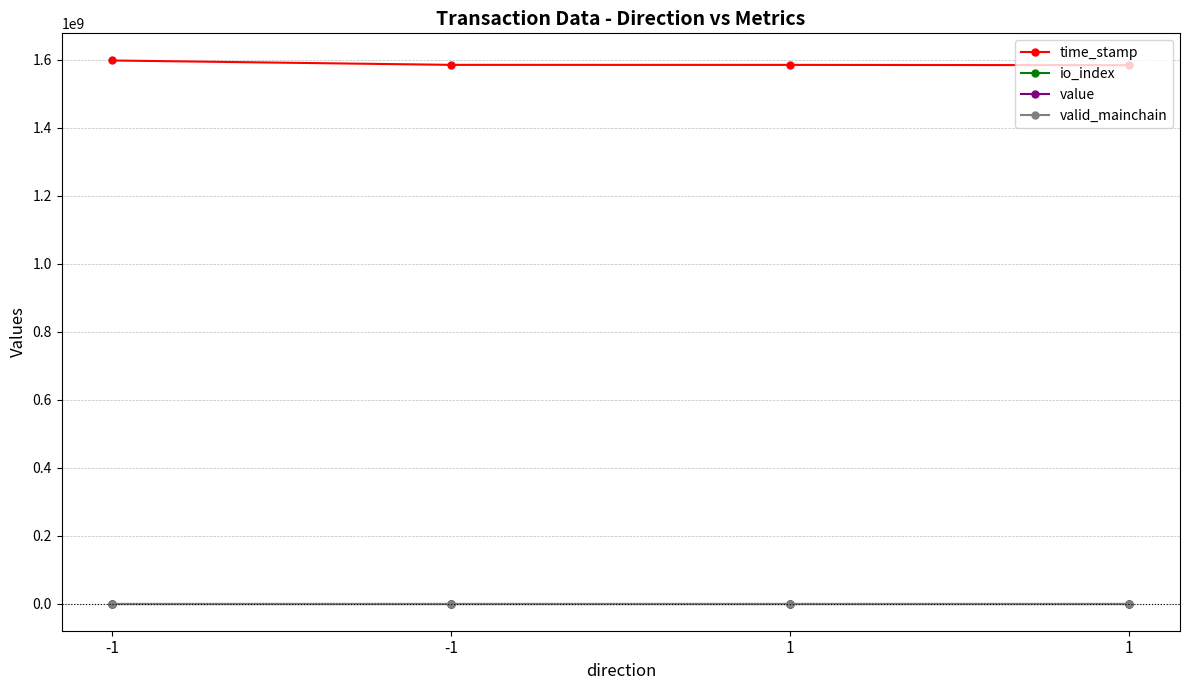

Does the chart have visible grid lines?

Yes